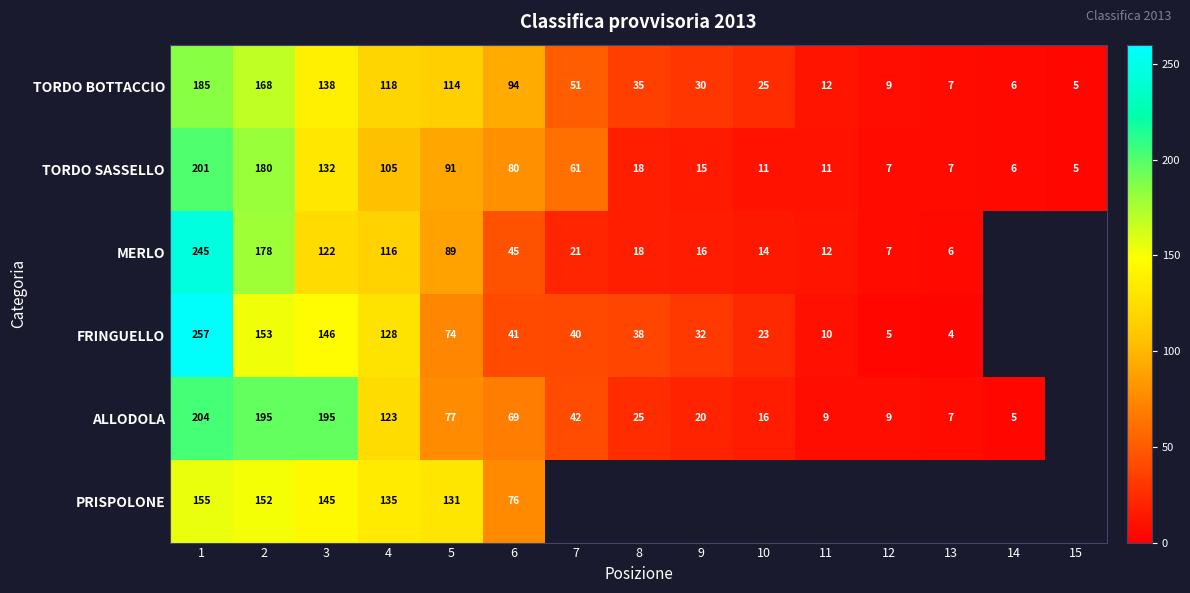

At how many categories does at least one series exceed 85?

6